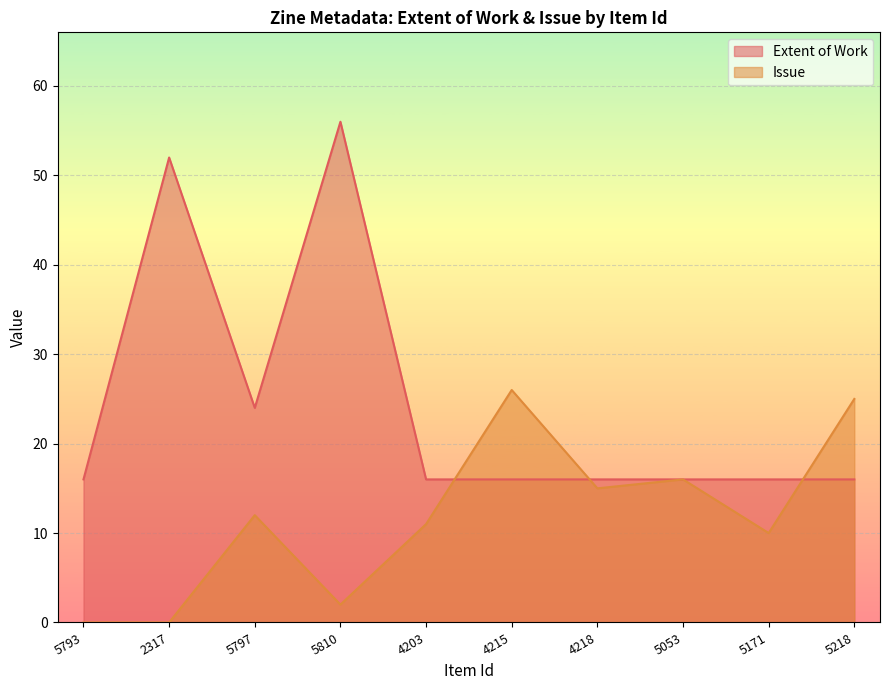

The value of Extent of Work at 4218 is 6. True or false?

False